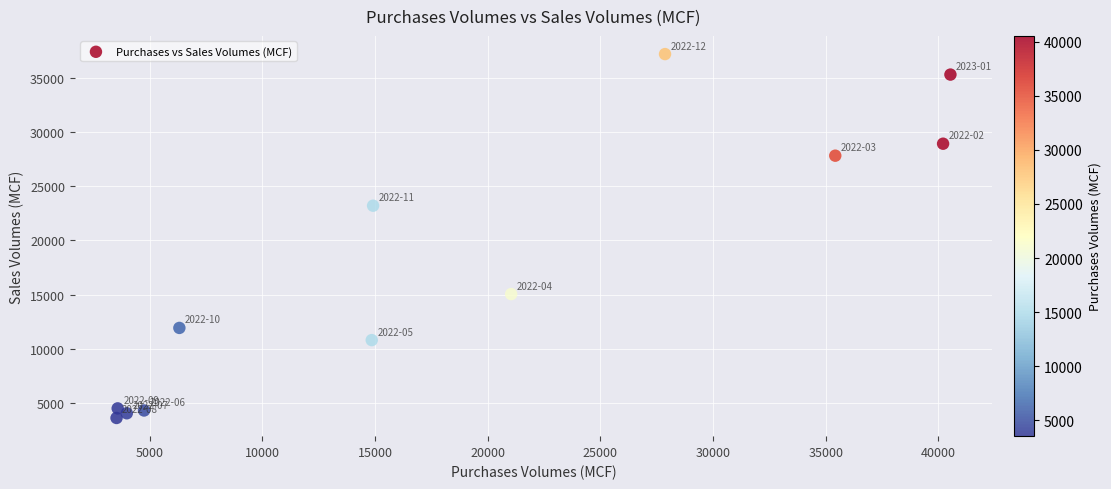

What is the range of X values (max minus min)?

37002.0